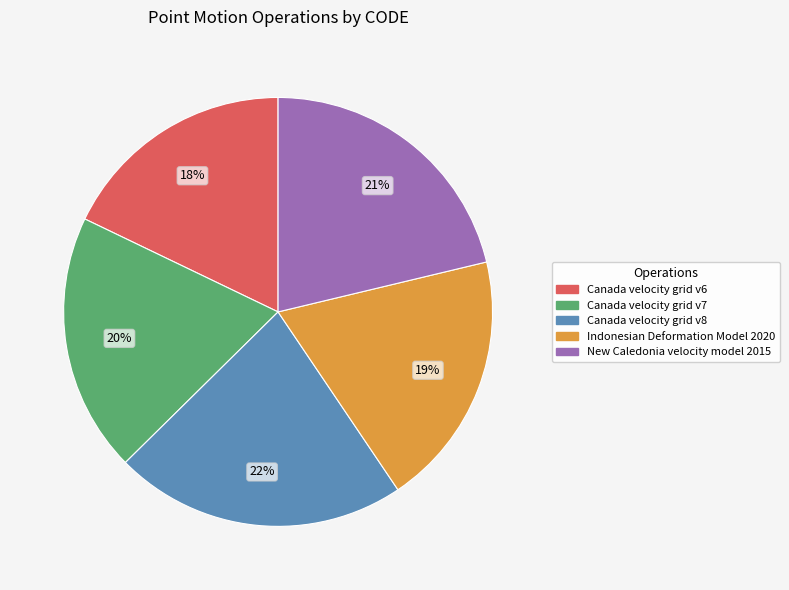

Do Indonesian Deformation Model 2020 and New Caledonia velocity model 2015 together represent more than half of the pie?

No